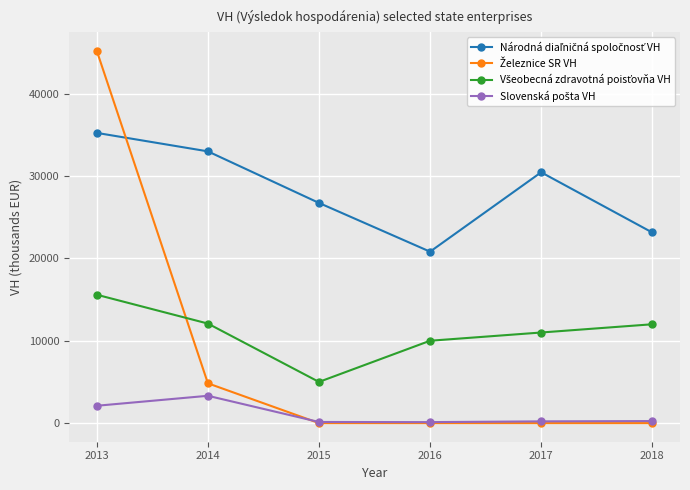

At which category does the chart reach its peak across all series?

2013